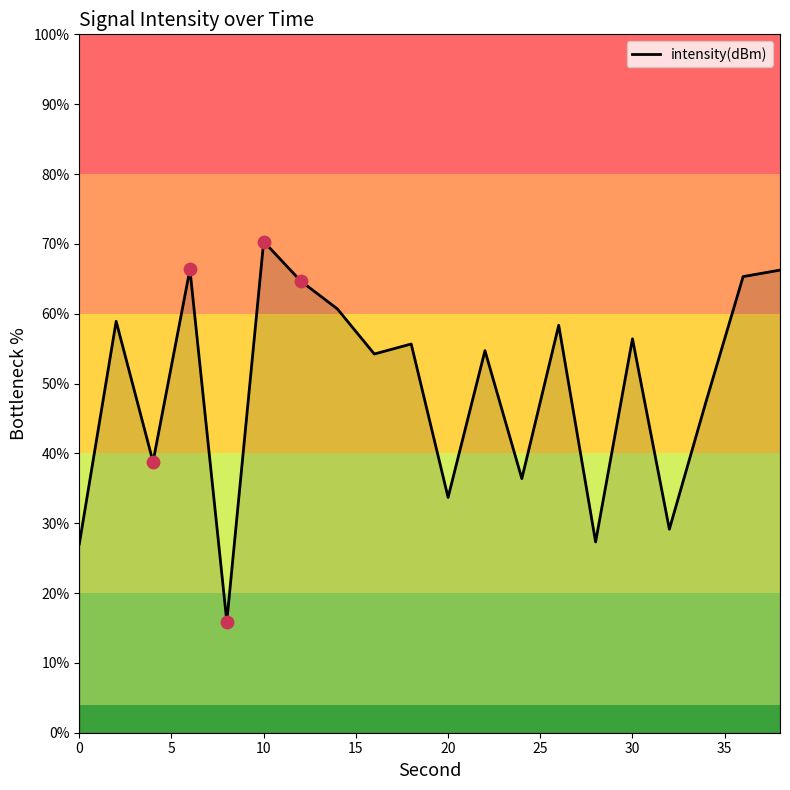

What is the maximum value shown in the chart?

70.3